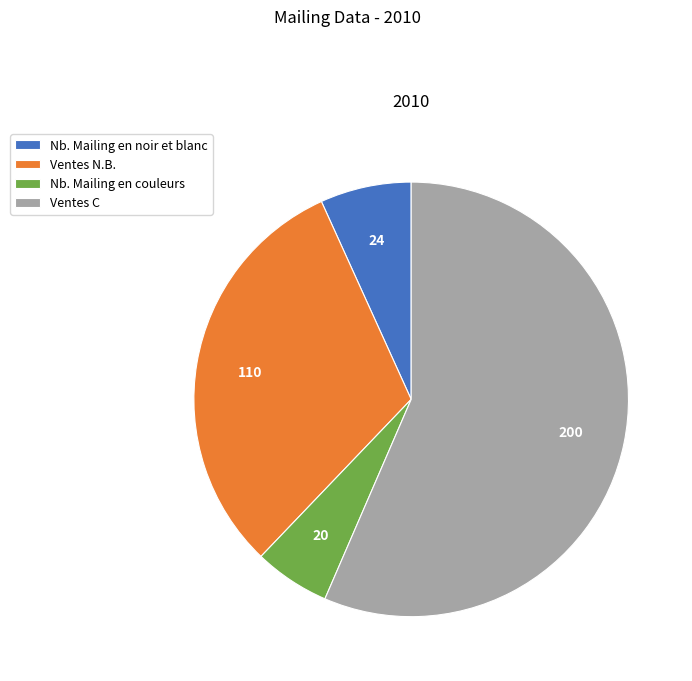

Is there any slice that represents more than half of the pie?

Yes